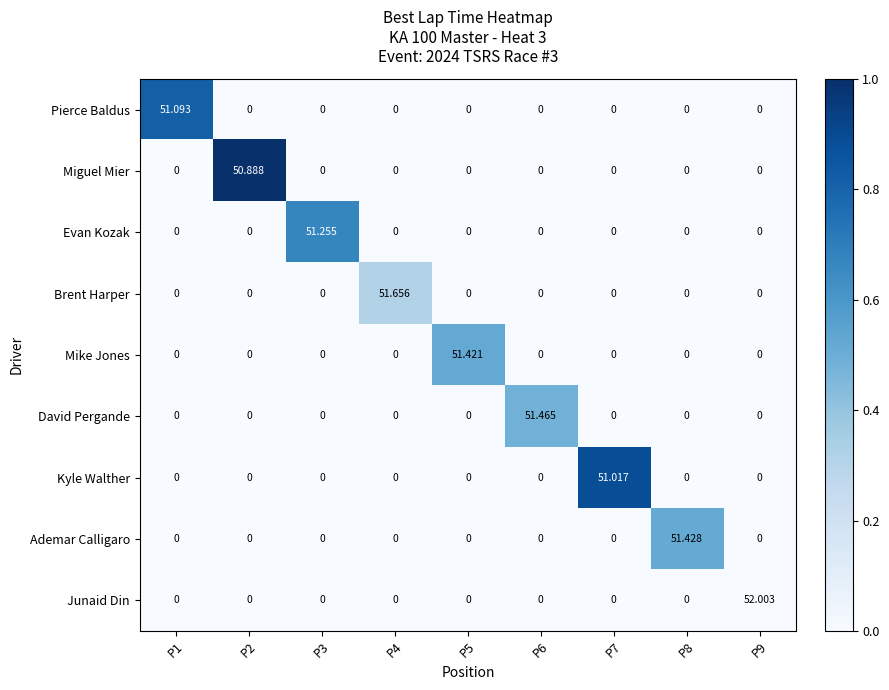

Which series has the largest total across all categories?

Junaid Din